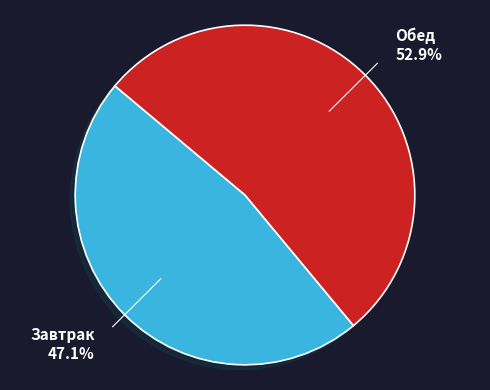

Does any single category account for the majority?

Yes